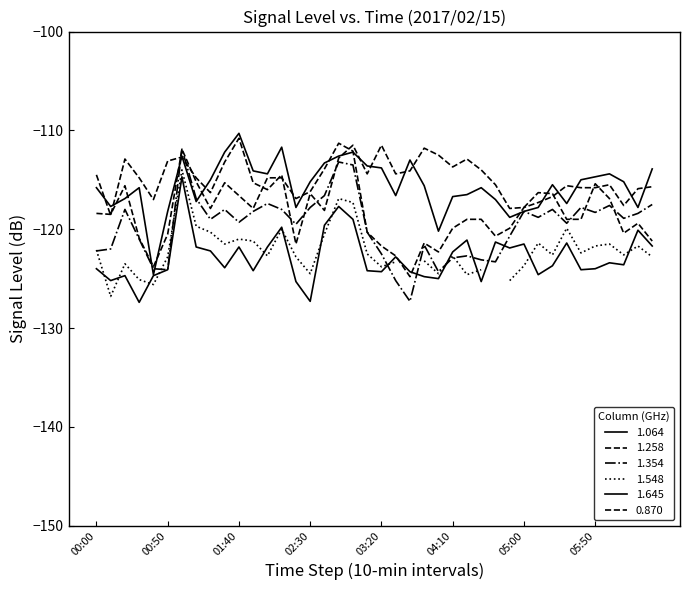

Which series ends up on top after the final intersection of 1.645 and 1.354?

1.354